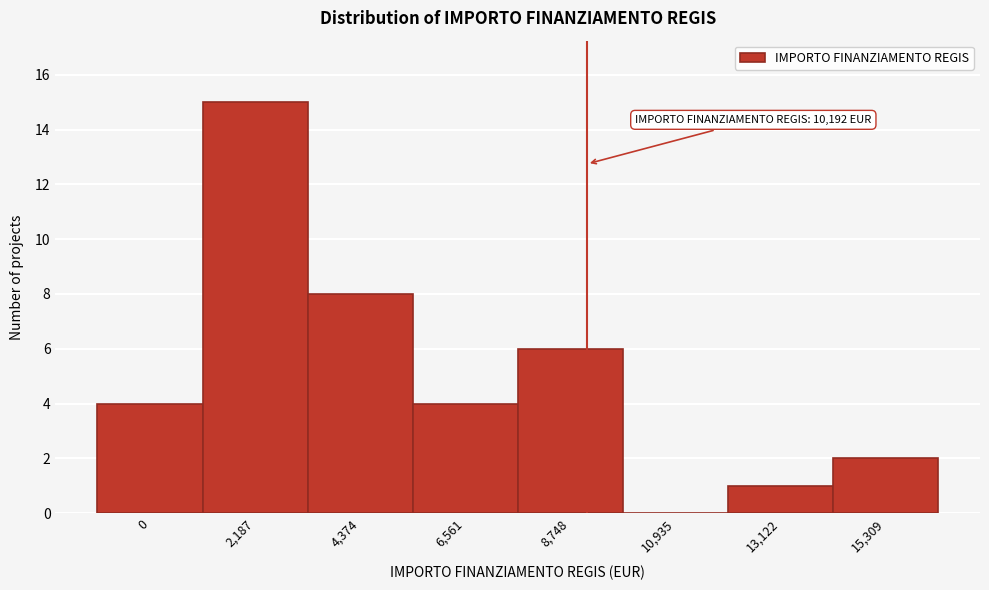

Reading left to right, list all the values displayed in this chart.

0=4	2,187=15	4,374=8	6,561=4	8,748=6	10,935=0	13,122=1	15,309=2